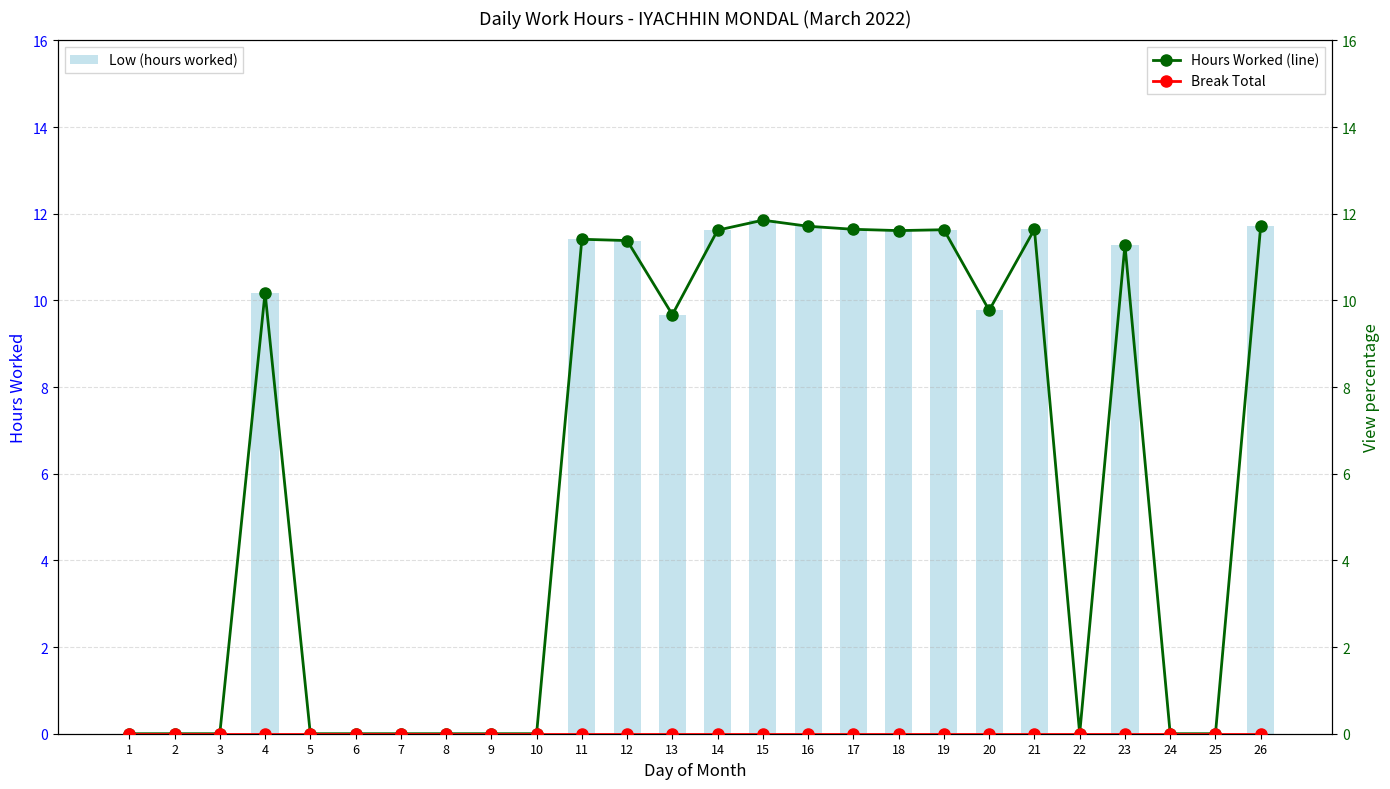

At which label is Low (hours worked) closest to 5?

13